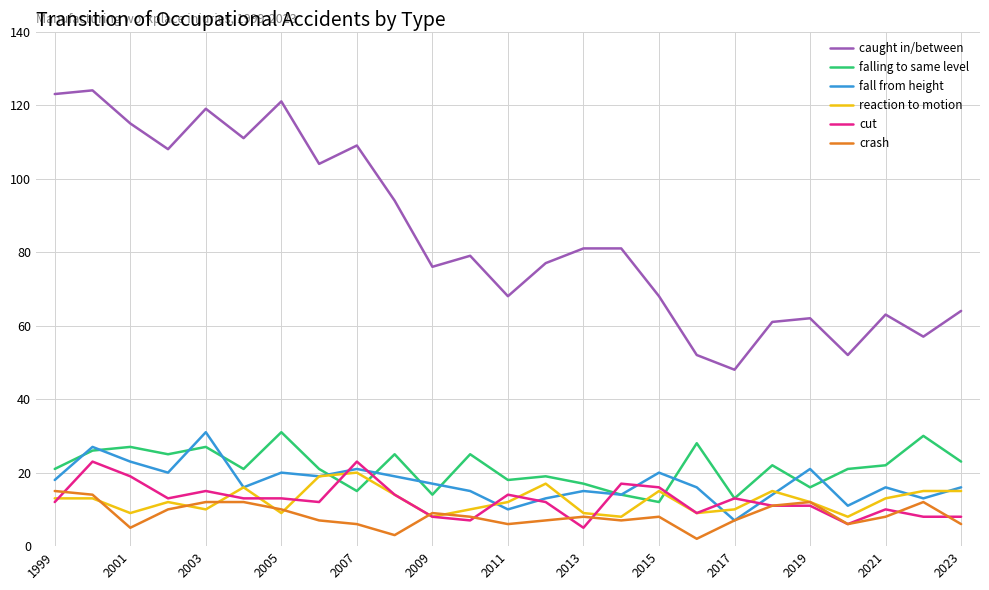

How many values in the caught in/between series are below 79?

12